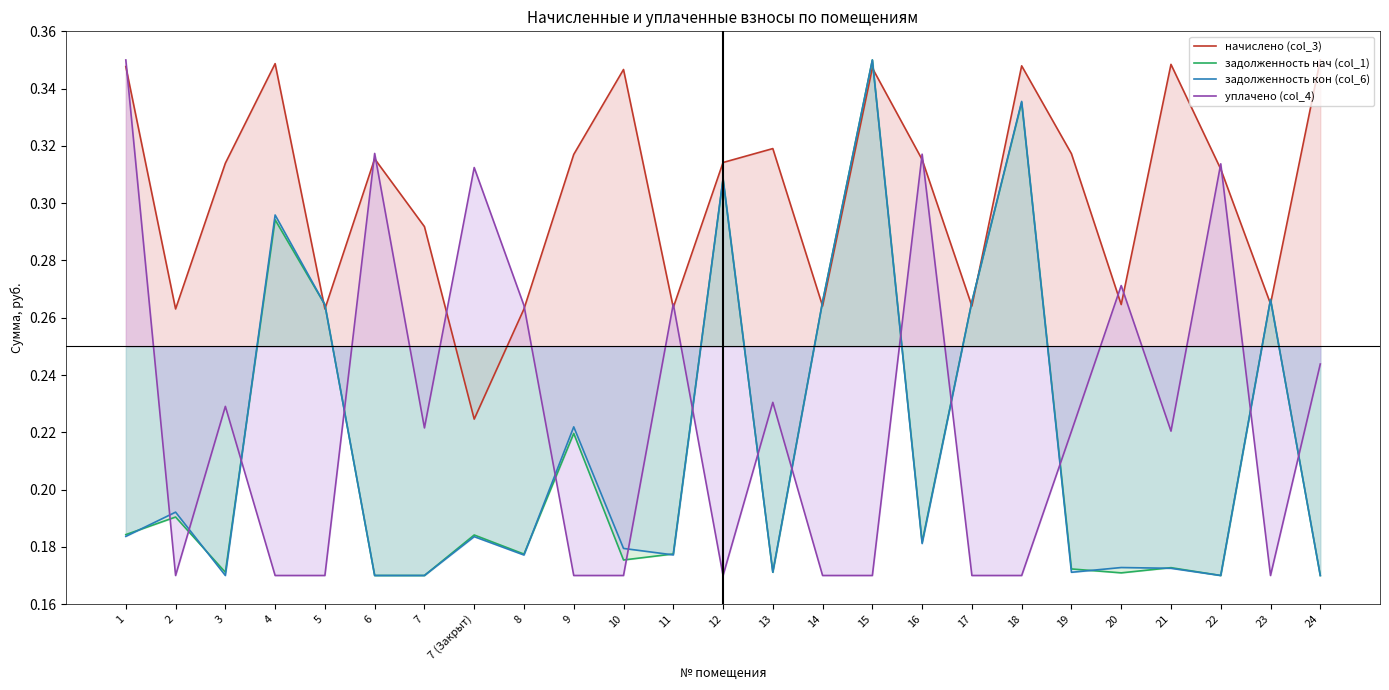

What position from the right is 4?

22